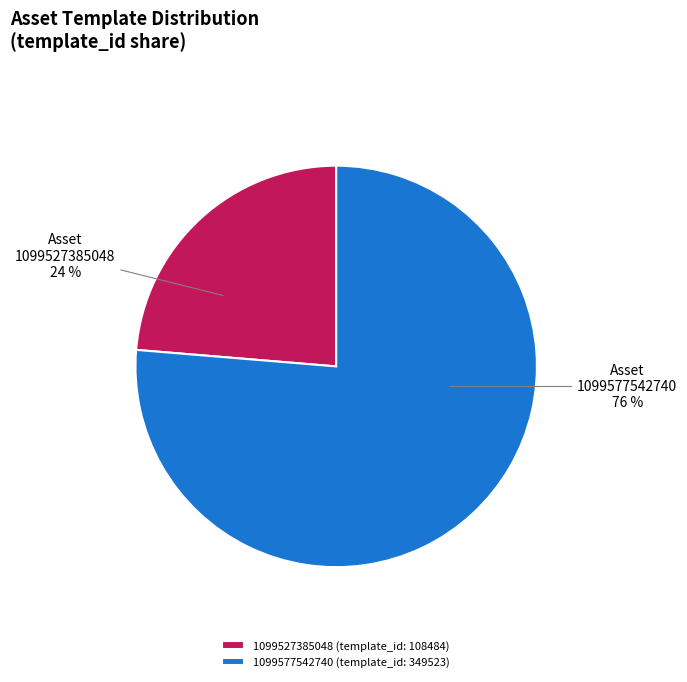

To the nearest percent, what portion does 1099527385048 represent?

24%